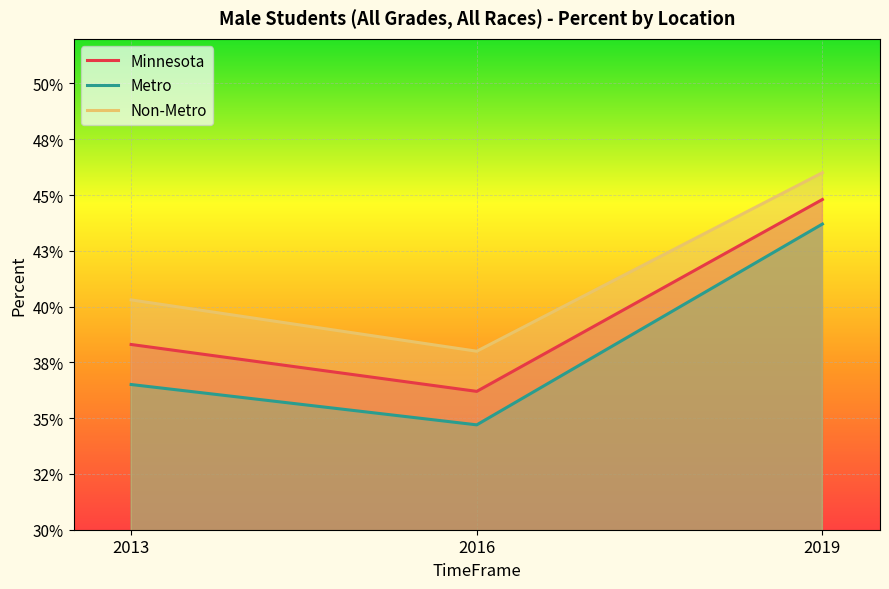

Rank the series by their maximum value, from lowest to highest.

Metro, Minnesota, Non-Metro